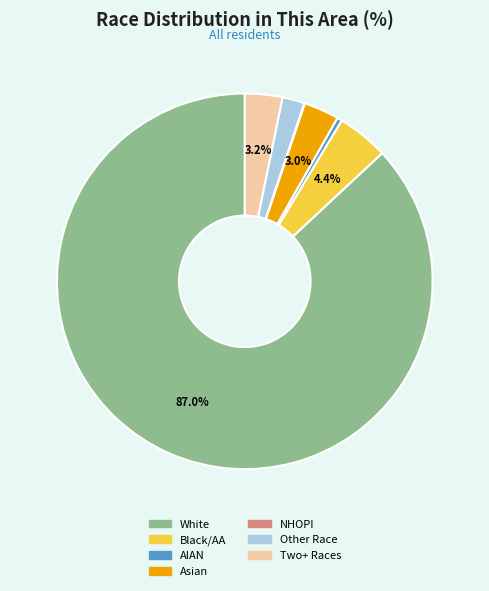

Does any single category account for the majority?

Yes